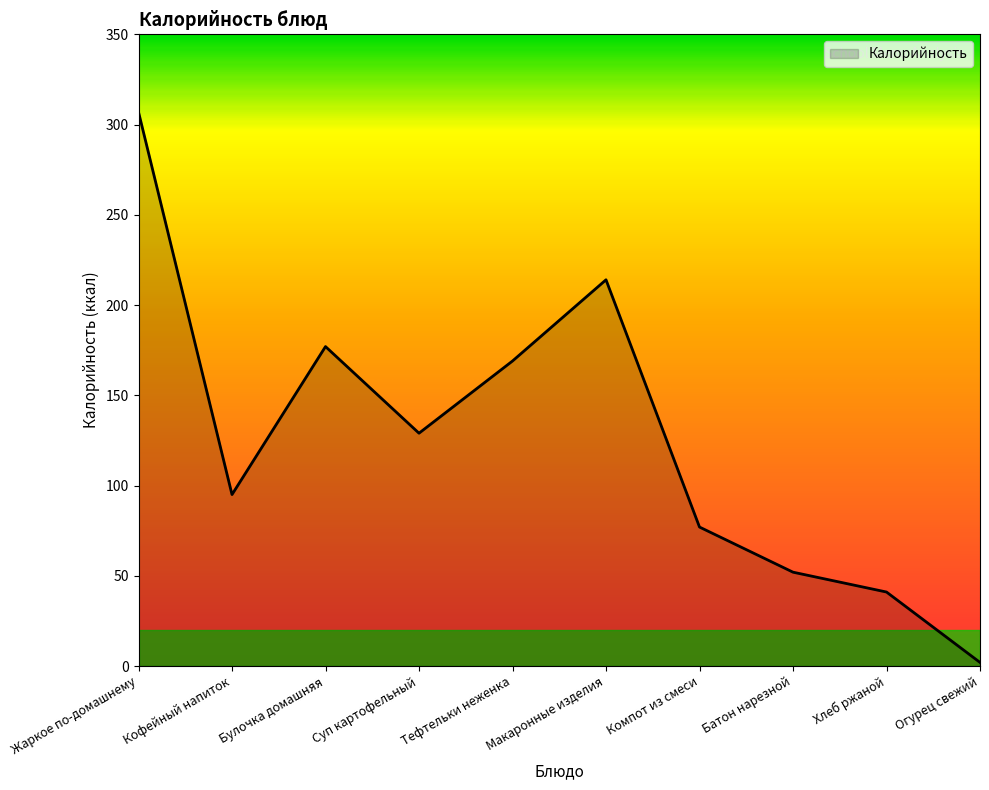

List the labels in order of value, largest first.

Жаркое по-домашнему, Макаронные изделия, Булочка домашняя, Тефтельки неженка, Суп картофельный, Кофейный напиток, Компот из смеси, Батон нарезной, Хлеб ржаной, Огурец свежий